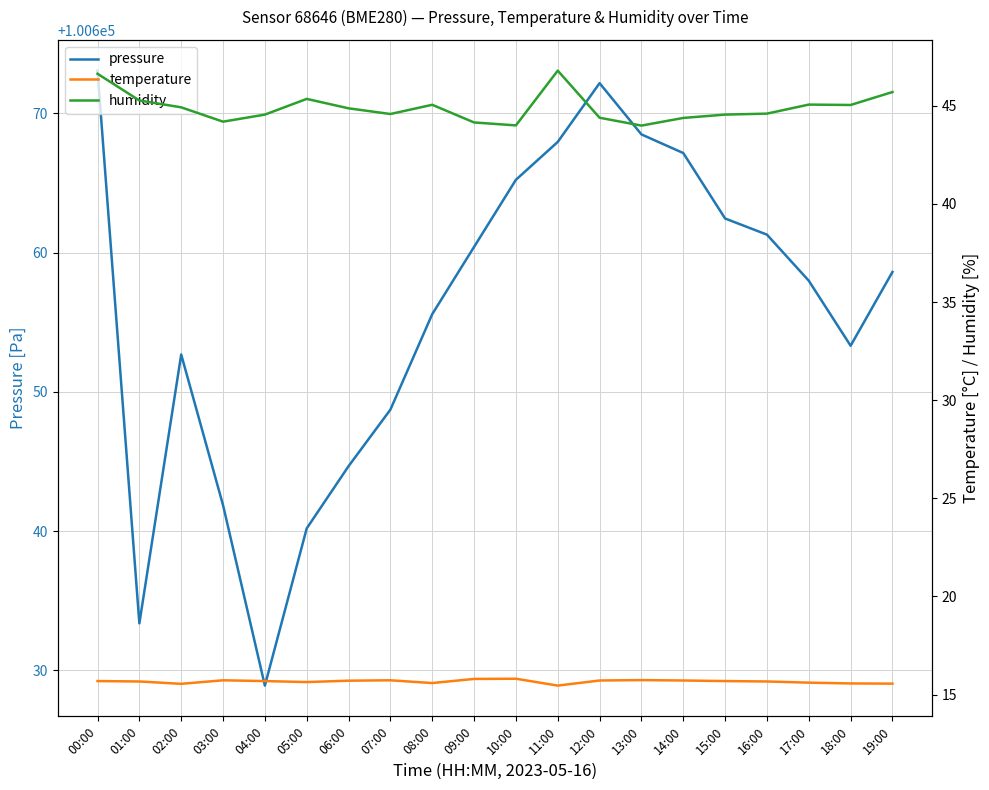

What is the greatest value displayed?

100673.1